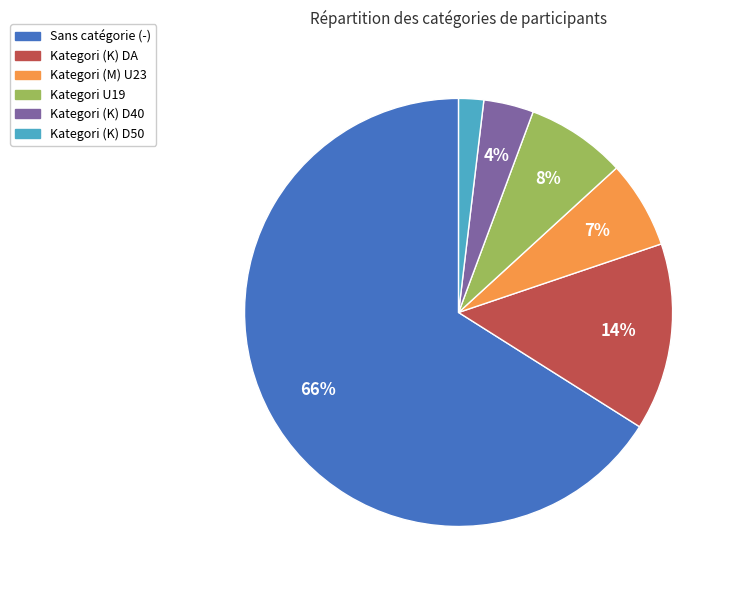

Is there a majority slice in this chart?

Yes